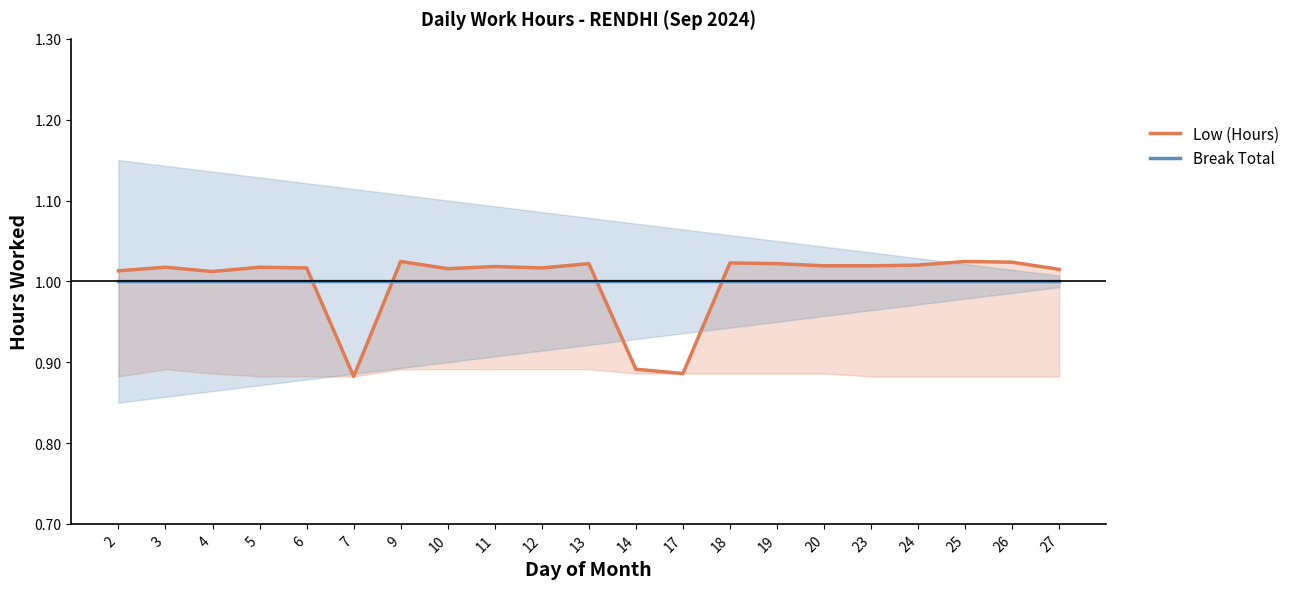

Which series has the largest range (max minus min)?

Low (Hours)